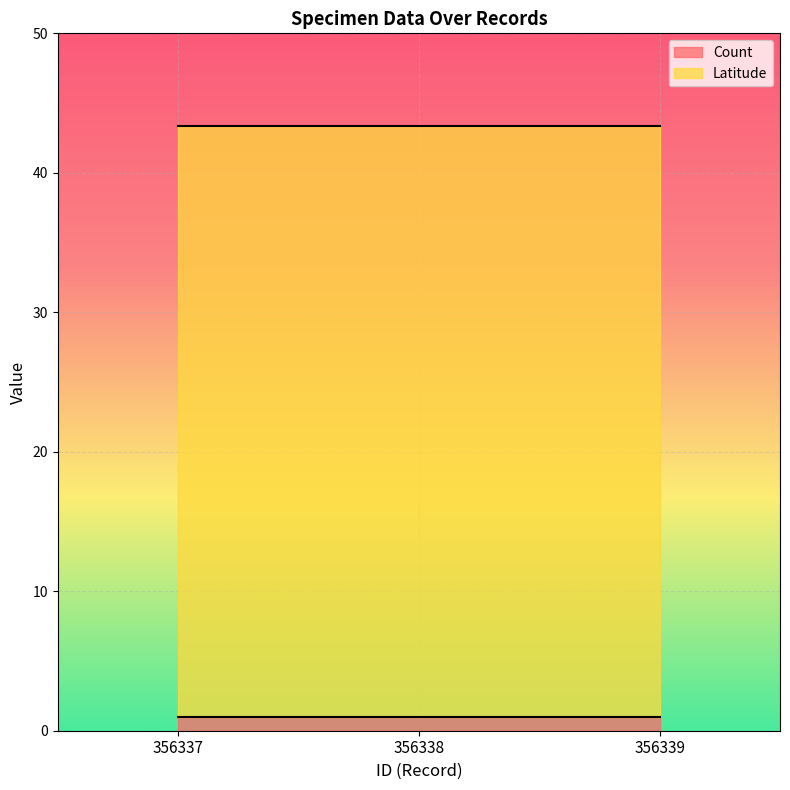

Which category has the highest value in the Count series?

356337